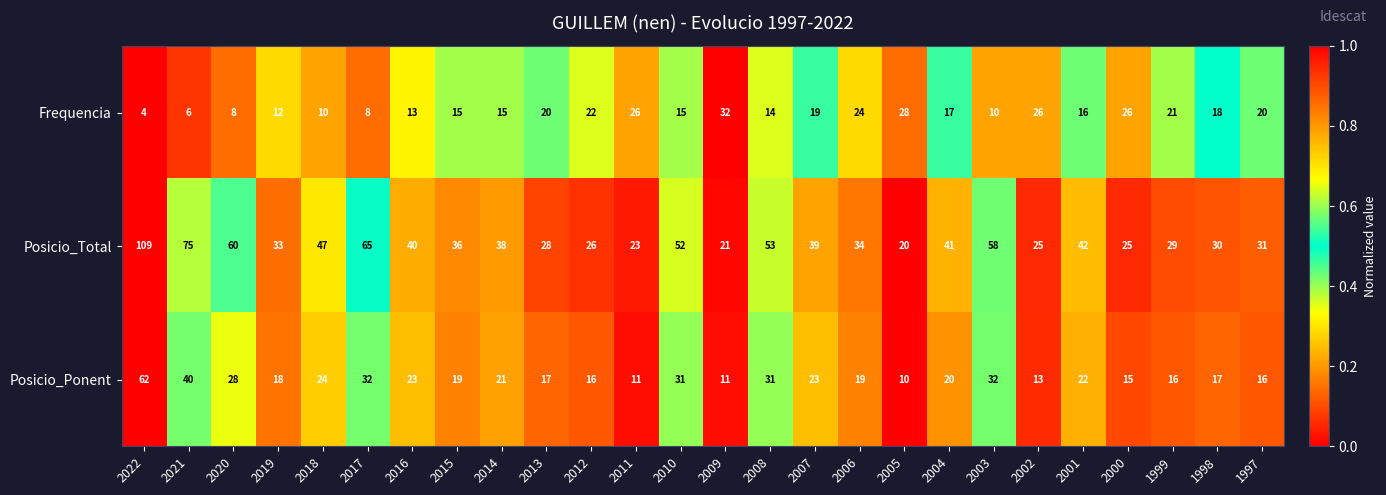

What is the spread (max minus min) of values at 2013?

11